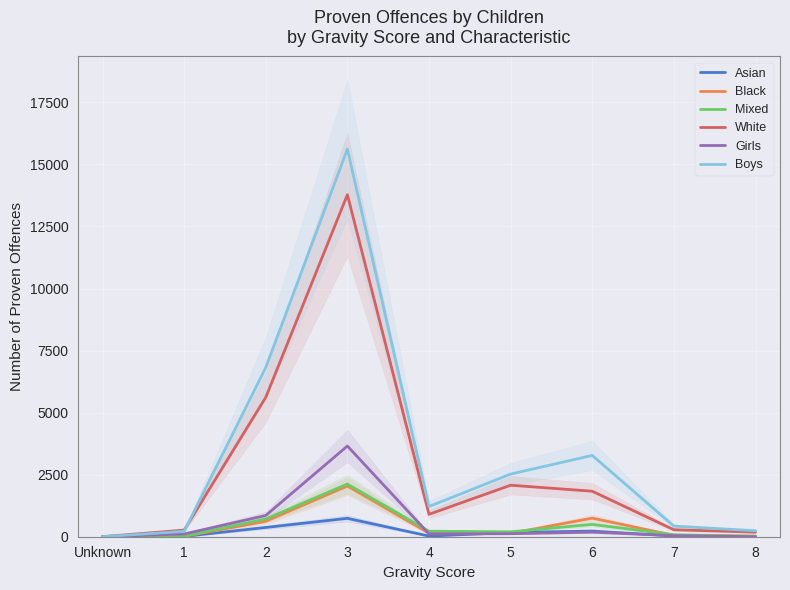

At how many categories does at least one series exceed 5094?

2